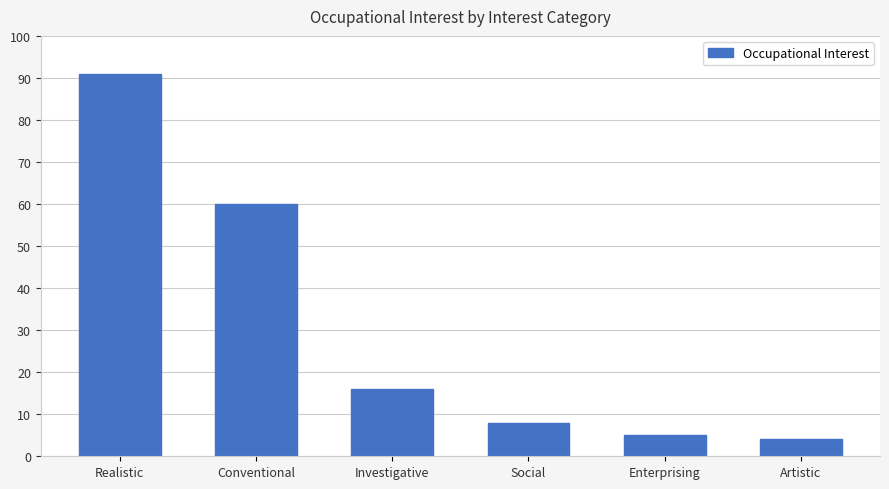

At which label is the value closest to 47?

Conventional